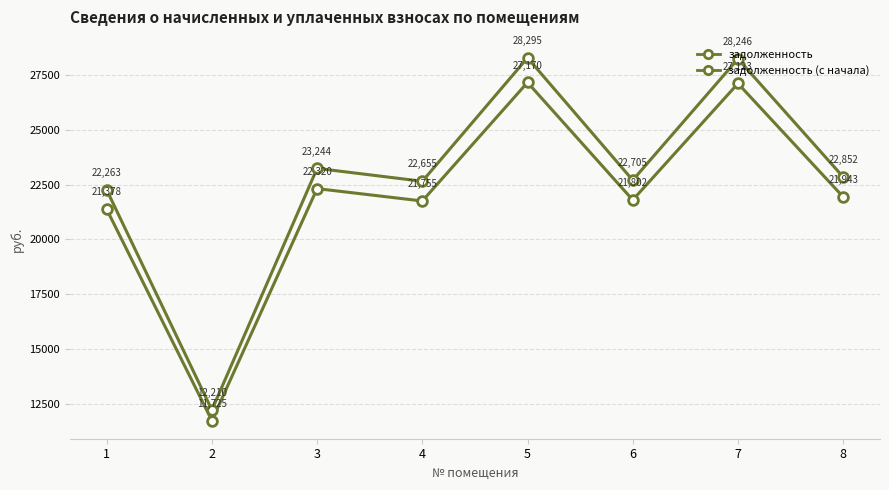

Does the chart have visible grid lines?

Yes